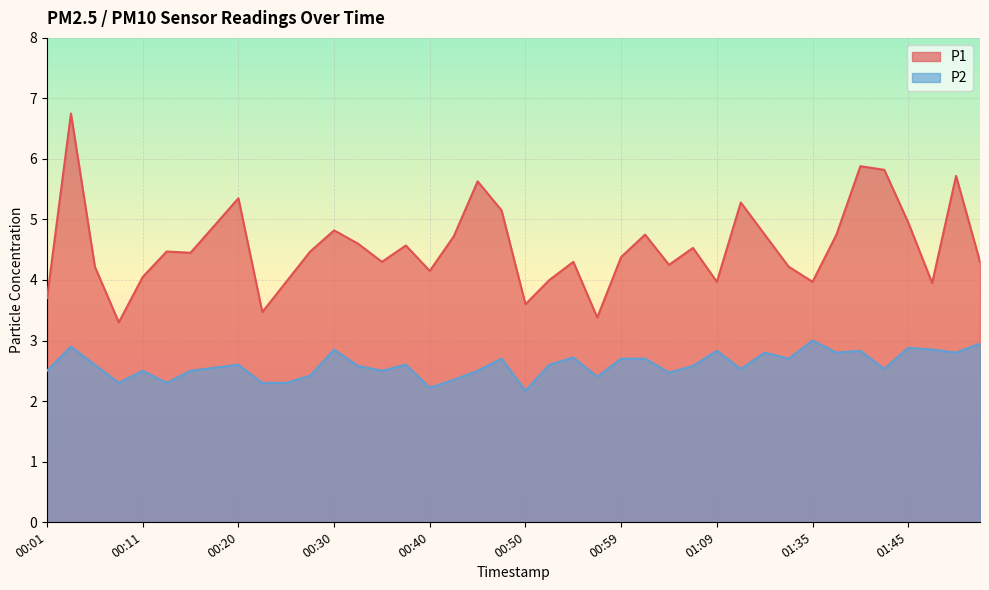

How many lines are shown in the chart?

2